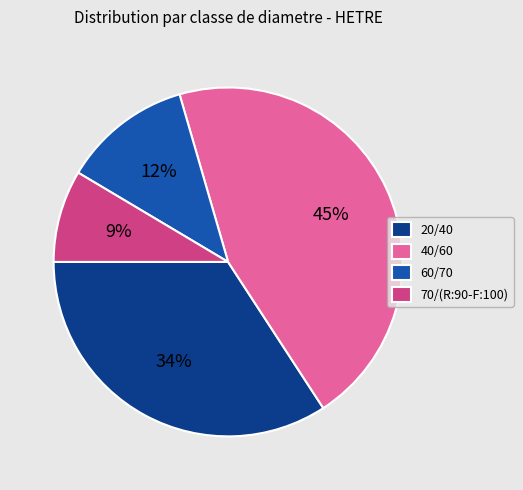

Which category has the smallest portion of the pie?

70/(R:90-F:100)